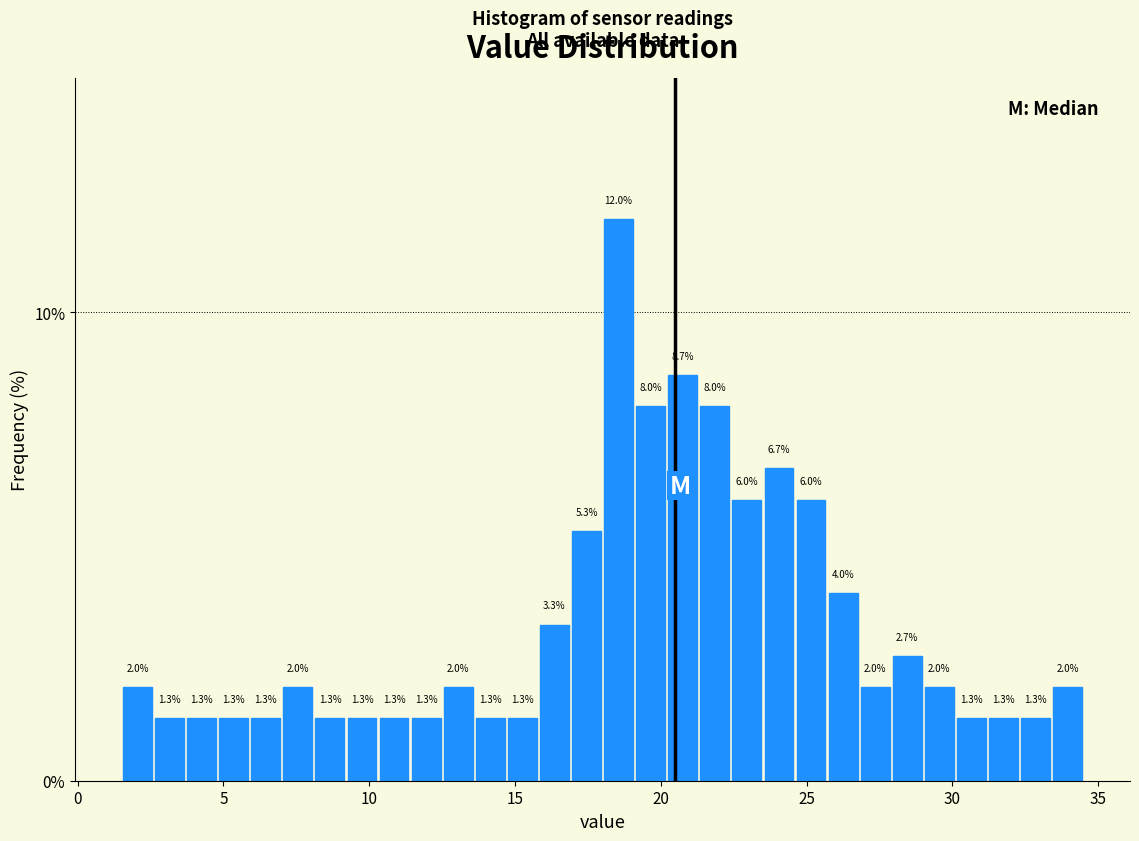

Read against the x-axis, roughly where is the centre of the tallest bar?

18.5